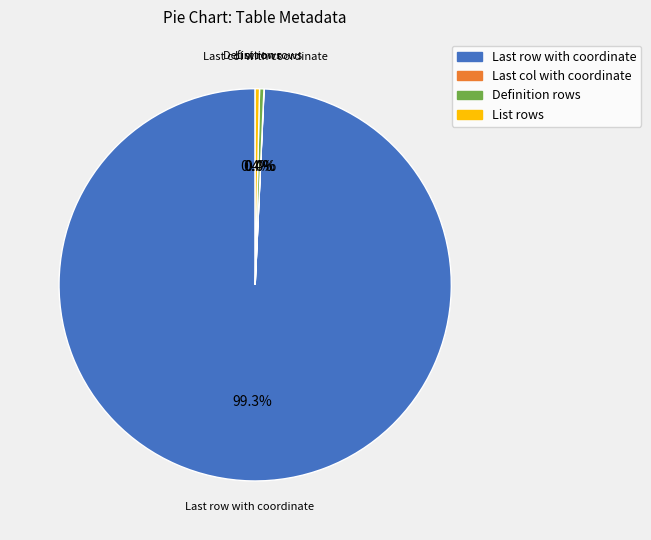

Is it true that Definition rows is 0% of the pie?

True